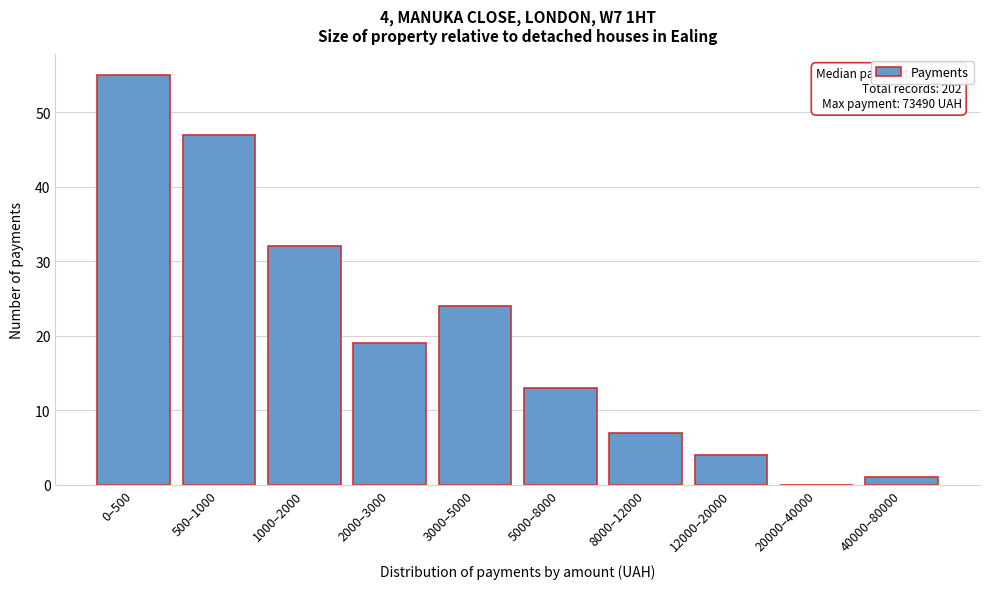

Reading left to right, list all the values displayed in this chart.

0–500=55	500–1000=47	1000–2000=32	2000–3000=19	3000–5000=24	5000–8000=13	8000–12000=7	12000–20000=4	20000–40000=0	40000–80000=1